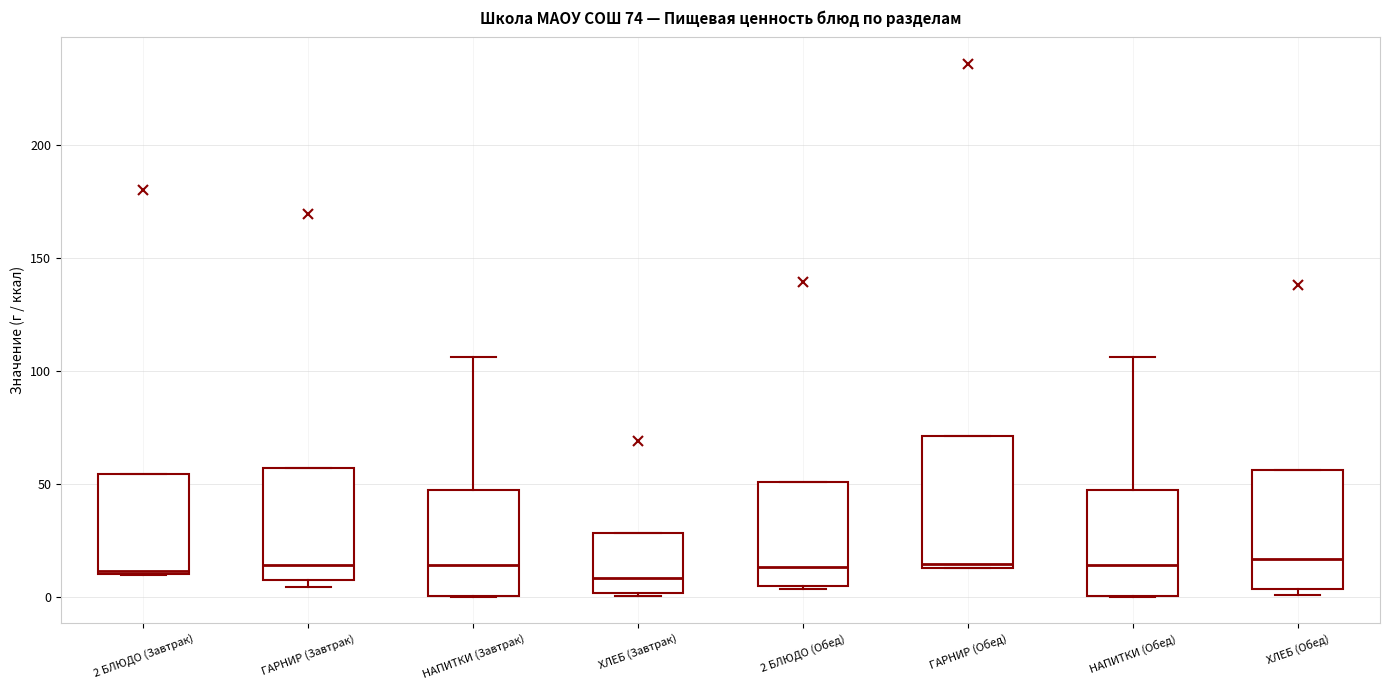

Which box is the tallest, from its lower edge to its upper edge?

ГАРНИР (Обед)